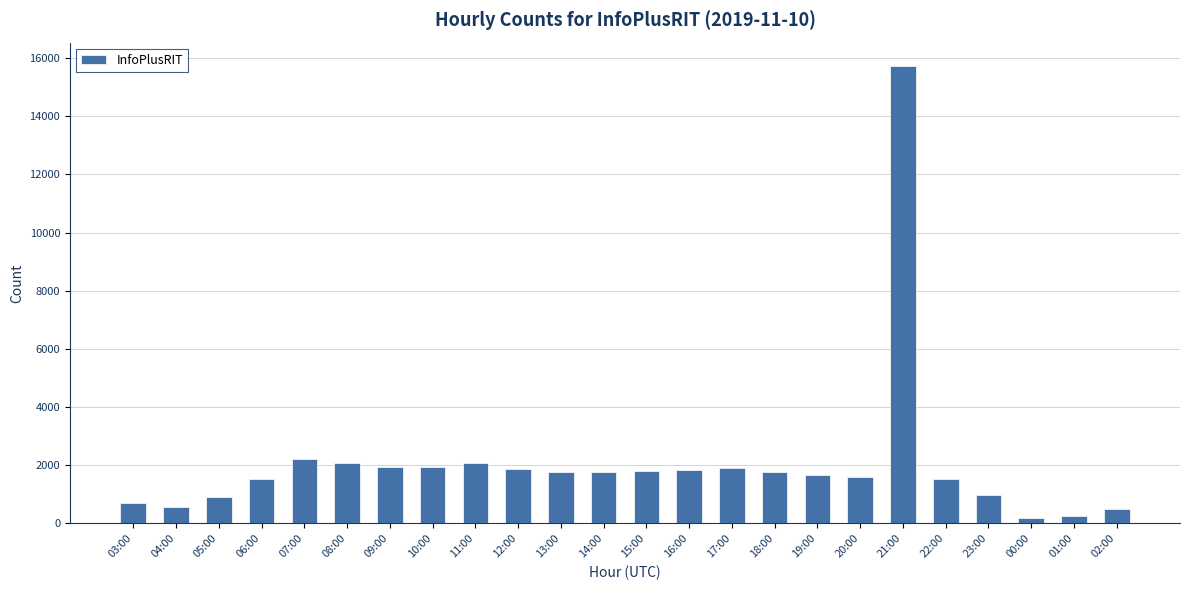

What is the average value?

2045